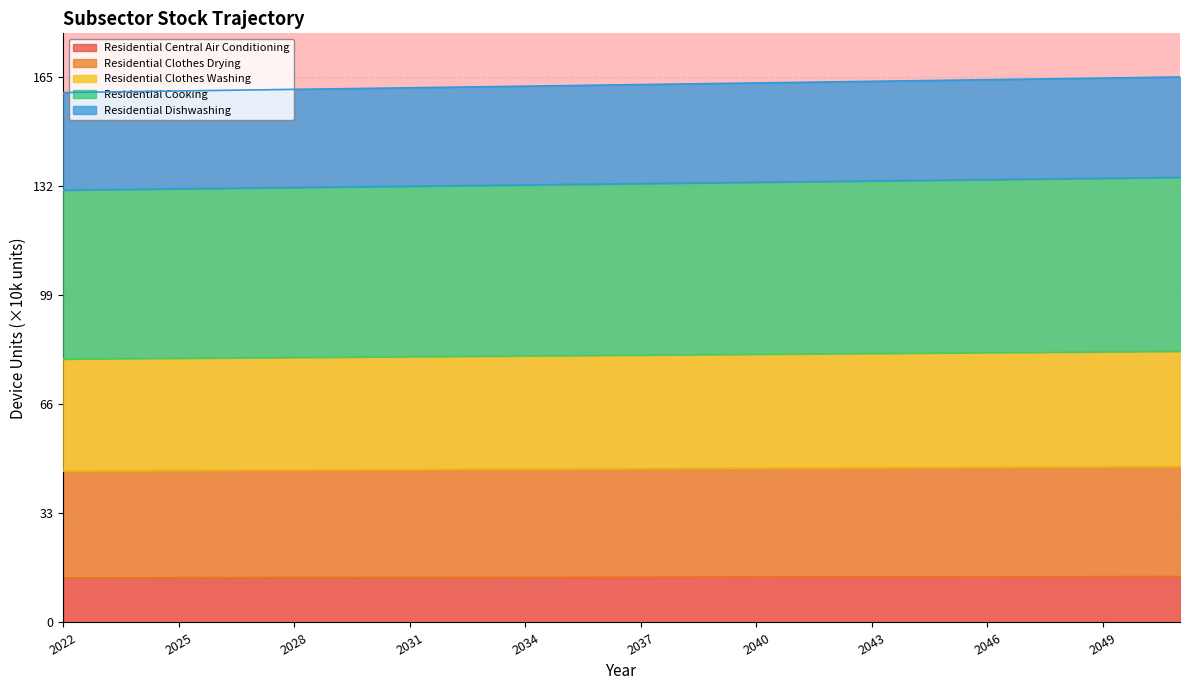

What is the highest value of the Residential Central Air Conditioning series?

13.9